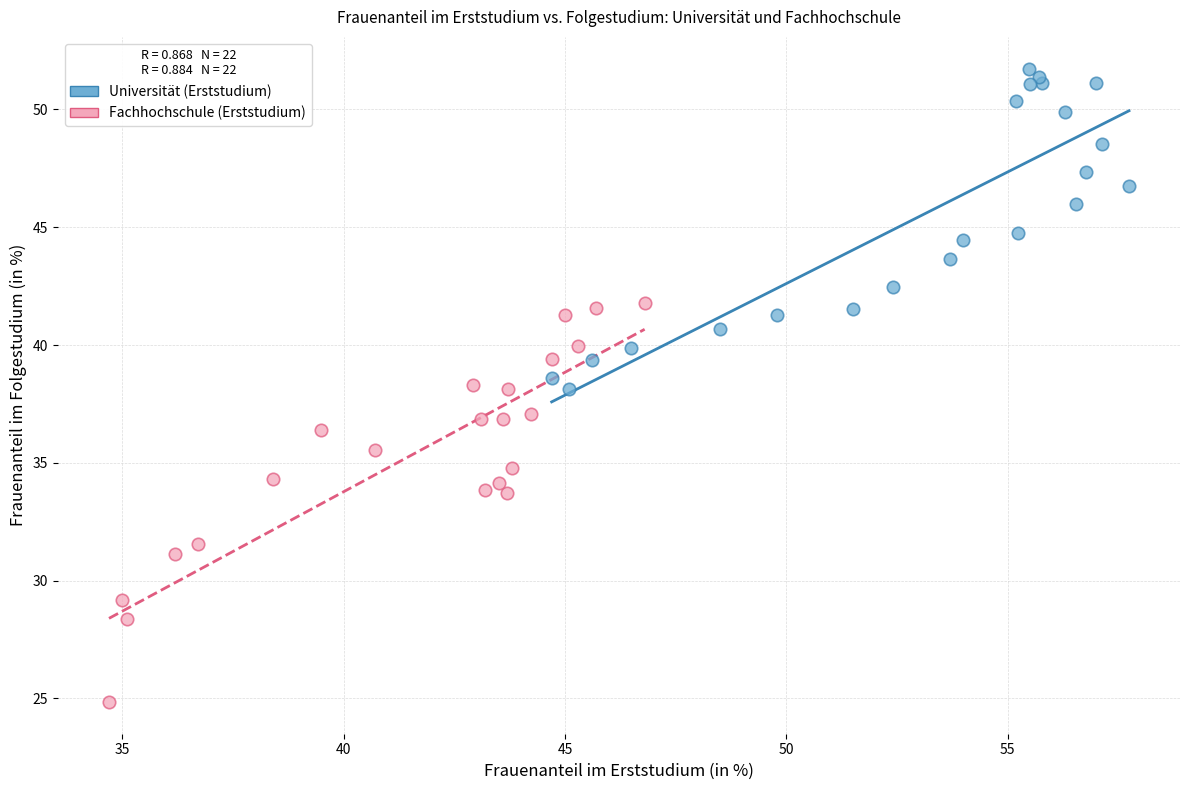

Which series contains the lowest Y value?

Fachhochschule (Erststudium)